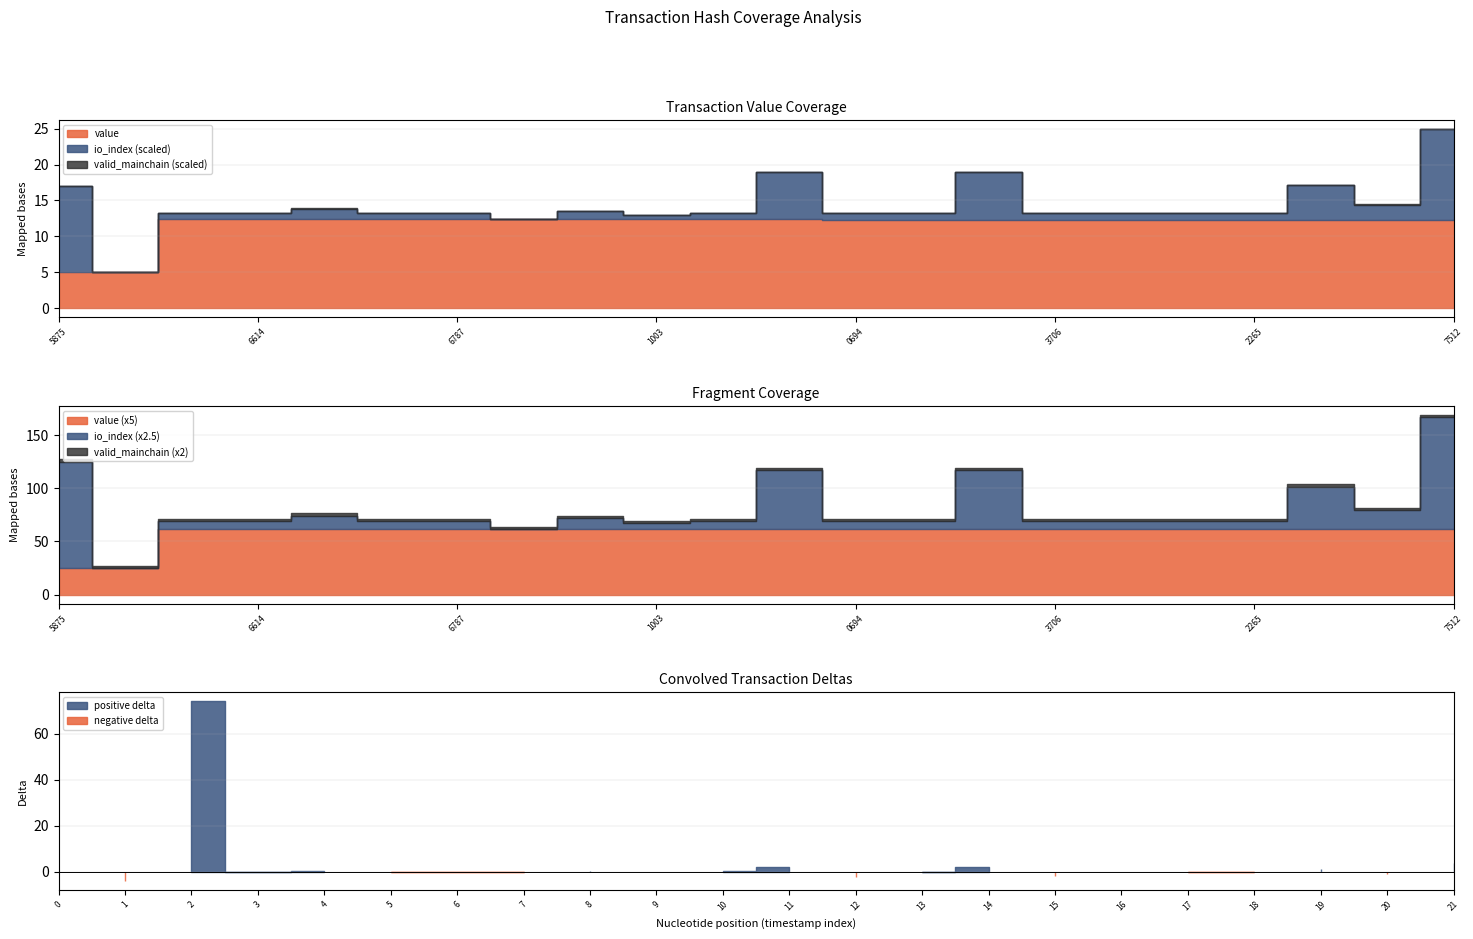

Reading right to left, extract all data points from this chart.

value: 12.3	12.3	12.3	12.3	12.3	12.3	12.3	12.3	12.3	12.3	12.4	12.4	12.4	12.4	12.4	12.4	12.4	12.4	12.4	12.4	5.0	5.0
io_index: 42.0	7.0	16.0	3.0	3.0	3.0	3.0	22.0	3.0	3.0	22.0	3.0	2.0	4.0	0.0	3.0	3.0	5.0	3.0	3.0	0.0	40.0
valid_mainchain: 1.0	1.0	1.0	1.0	1.0	1.0	1.0	1.0	1.0	1.0	1.0	1.0	1.0	1.0	1.0	1.0	1.0	1.0	1.0	1.0	1.0	1.0